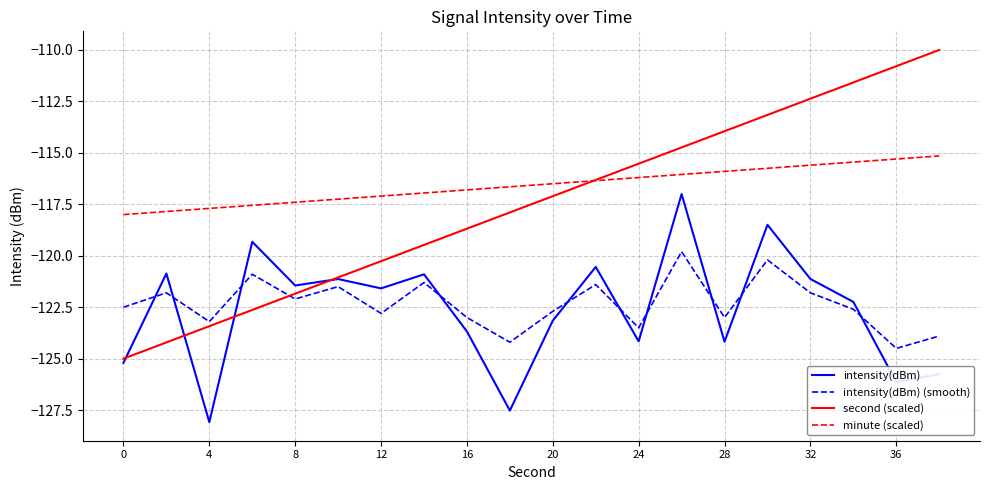

True or false: intensity(dBm) (smooth) and minute (scaled) cross at least once.

False